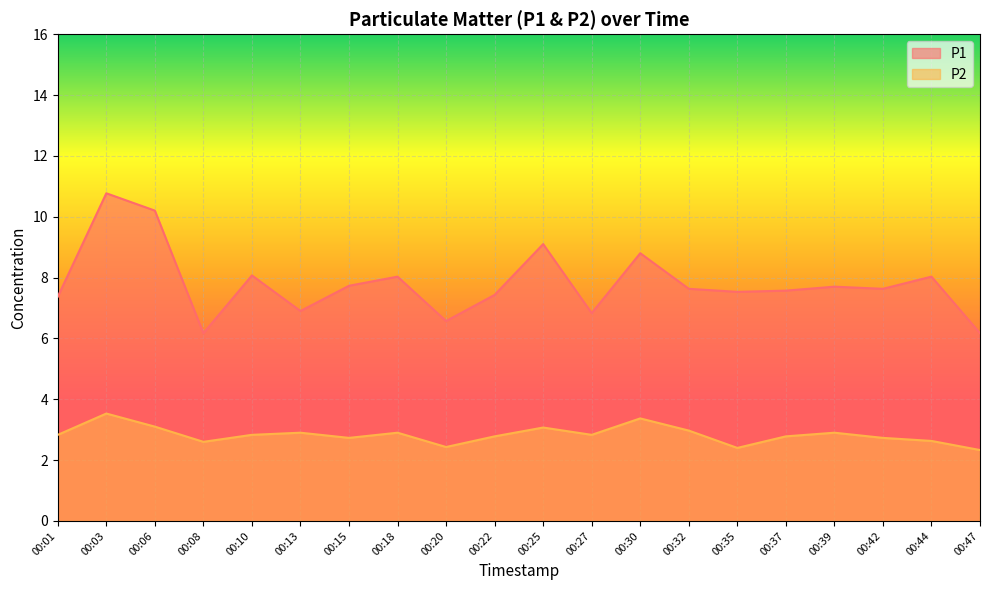

True or false: P1 and P2 intersect in this chart.

False